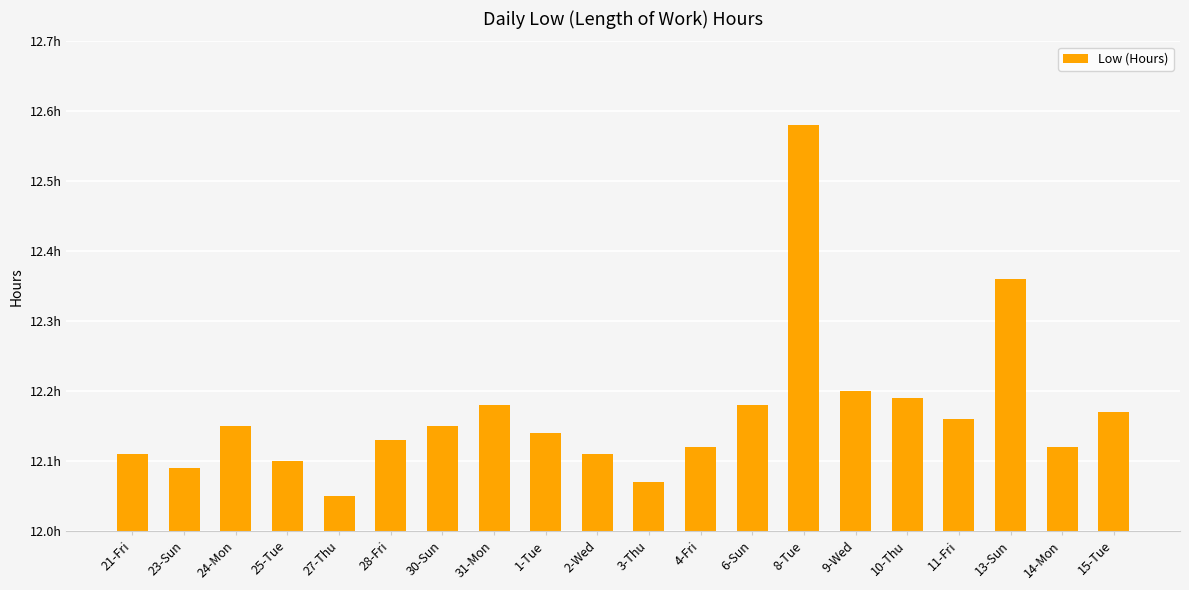

At which category does the chart reach its peak across all series?

8-Tue